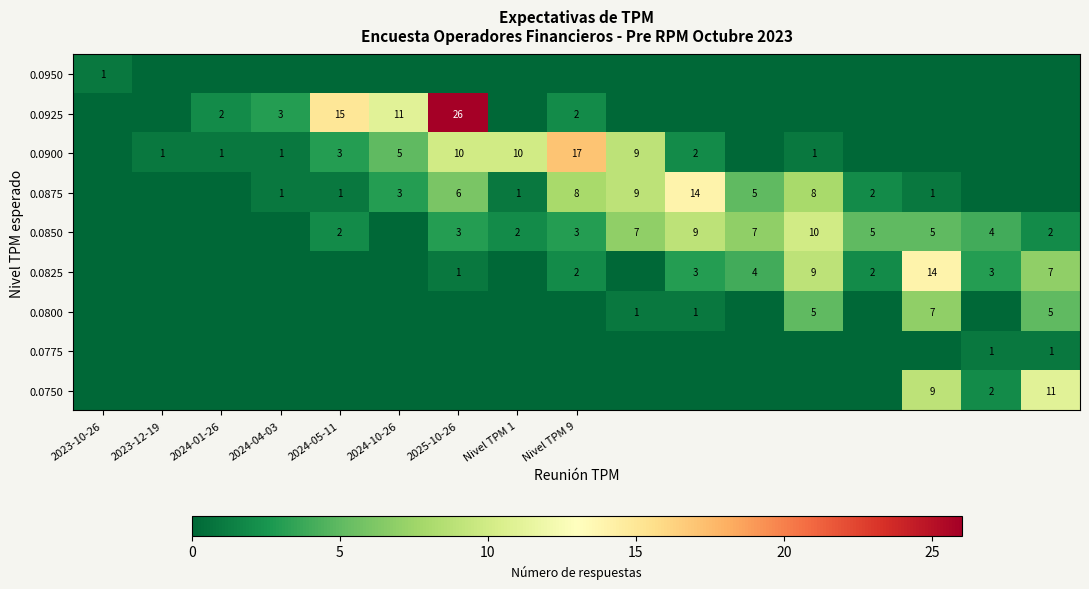

What is the sum of the 0.0900 values at 2024-01-26 and 2024-05-11?

4